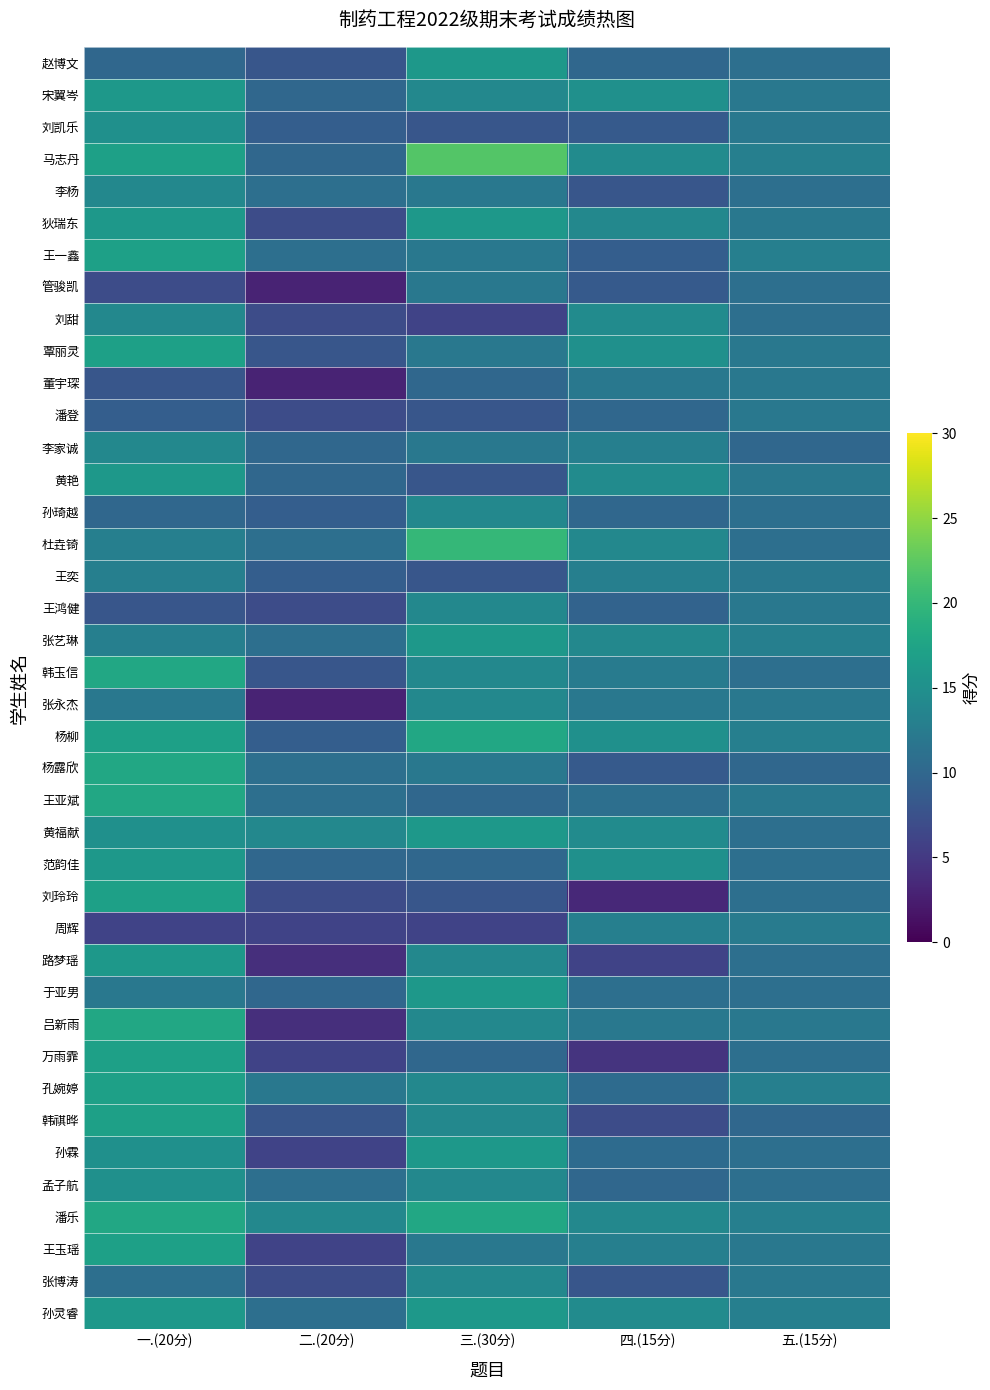

Reading right to left, extract all data points from this chart.

赵博文: 五.(15分)=11.0	四.(15分)=10.0	三.(30分)=16.0	二.(20分)=8.0	一.(20分)=10.0
宋翼岑: 五.(15分)=12.0	四.(15分)=15.0	三.(30分)=14.0	二.(20分)=10.0	一.(20分)=16.0
刘凯乐: 五.(15分)=12.0	四.(15分)=8.5	三.(30分)=8.0	二.(20分)=9.0	一.(20分)=15.0
马志丹: 五.(15分)=13.0	四.(15分)=14.5	三.(30分)=22.0	二.(20分)=10.0	一.(20分)=17.0
李杨: 五.(15分)=11.0	四.(15分)=8.0	三.(30分)=12.0	二.(20分)=11.0	一.(20分)=14.0
狄瑞东: 五.(15分)=12.0	四.(15分)=14.0	三.(30分)=16.0	二.(20分)=7.0	一.(20分)=16.0
王一鑫: 五.(15分)=13.0	四.(15分)=9.0	三.(30分)=12.0	二.(20分)=11.0	一.(20分)=17.0
管骏凯: 五.(15分)=11.0	四.(15分)=8.5	三.(30分)=12.0	二.(20分)=3.0	一.(20分)=7.0
刘甜: 五.(15分)=11.0	四.(15分)=14.5	三.(30分)=6.0	二.(20分)=7.0	一.(20分)=14.0
覃丽灵: 五.(15分)=12.0	四.(15分)=15.0	三.(30分)=12.0	二.(20分)=8.0	一.(20分)=17.0
董宇琛: 五.(15分)=12.0	四.(15分)=12.0	三.(30分)=10.0	二.(20分)=3.0	一.(20分)=8.0
潘登: 五.(15分)=12.0	四.(15分)=10.0	三.(30分)=8.0	二.(20分)=7.0	一.(20分)=9.0
李家诚: 五.(15分)=10.0	四.(15分)=13.0	三.(30分)=12.0	二.(20分)=10.0	一.(20分)=14.0
黄艳: 五.(15分)=12.0	四.(15分)=14.5	三.(30分)=8.0	二.(20分)=10.0	一.(20分)=16.0
孙琦越: 五.(15分)=11.0	四.(15分)=10.0	三.(30分)=14.0	二.(20分)=9.0	一.(20分)=10.0
杜垚锜: 五.(15分)=11.0	四.(15分)=14.0	三.(30分)=20.0	二.(20分)=11.0	一.(20分)=13.0
王奕: 五.(15分)=12.0	四.(15分)=13.0	三.(30分)=8.0	二.(20分)=9.0	一.(20分)=13.0
王鸿健: 五.(15分)=12.0	四.(15分)=9.5	三.(30分)=14.0	二.(20分)=7.0	一.(20分)=8.0
张艺琳: 五.(15分)=13.0	四.(15分)=14.0	三.(30分)=16.0	二.(20分)=11.0	一.(20分)=13.0
韩玉信: 五.(15分)=11.0	四.(15分)=12.5	三.(30分)=14.0	二.(20分)=8.0	一.(20分)=18.0
张永杰: 五.(15分)=12.0	四.(15分)=12.0	三.(30分)=14.0	二.(20分)=3.0	一.(20分)=12.0
杨柳: 五.(15分)=13.0	四.(15分)=15.0	三.(30分)=18.0	二.(20分)=9.0	一.(20分)=17.0
杨露欣: 五.(15分)=10.0	四.(15分)=8.5	三.(30分)=12.0	二.(20分)=11.0	一.(20分)=18.0
王亚斌: 五.(15分)=12.0	四.(15分)=11.0	三.(30分)=10.0	二.(20分)=11.0	一.(20分)=18.0
黄福献: 五.(15分)=11.0	四.(15分)=14.5	三.(30分)=16.0	二.(20分)=14.0	一.(20分)=15.0
范韵佳: 五.(15分)=11.0	四.(15分)=15.0	三.(30分)=10.0	二.(20分)=10.0	一.(20分)=16.0
刘玲玲: 五.(15分)=11.0	四.(15分)=3.5	三.(30分)=8.0	二.(20分)=7.0	一.(20分)=17.0
周辉: 五.(15分)=12.5	四.(15分)=13.0	三.(30分)=6.0	二.(20分)=6.0	一.(20分)=6.0
路梦瑶: 五.(15分)=11.0	四.(15分)=6.0	三.(30分)=14.0	二.(20分)=4.0	一.(20分)=16.0
于亚男: 五.(15分)=11.0	四.(15分)=11.0	三.(30分)=16.0	二.(20分)=10.0	一.(20分)=12.0
吕新雨: 五.(15分)=12.0	四.(15分)=12.0	三.(30分)=14.0	二.(20分)=4.0	一.(20分)=18.0
万雨霏: 五.(15分)=11.0	四.(15分)=4.5	三.(30分)=10.0	二.(20分)=6.0	一.(20分)=17.0
孔婉婷: 五.(15分)=13.0	四.(15分)=10.5	三.(30分)=14.0	二.(20分)=12.0	一.(20分)=17.0
韩祺晔: 五.(15分)=10.0	四.(15分)=7.0	三.(30分)=14.0	二.(20分)=8.0	一.(20分)=17.0
孙霖: 五.(15分)=11.0	四.(15分)=10.5	三.(30分)=16.0	二.(20分)=6.0	一.(20分)=15.0
孟子航: 五.(15分)=11.0	四.(15分)=10.0	三.(30分)=14.0	二.(20分)=11.0	一.(20分)=15.0
潘乐: 五.(15分)=13.0	四.(15分)=14.0	三.(30分)=18.0	二.(20分)=14.0	一.(20分)=18.0
王玉瑶: 五.(15分)=12.0	四.(15分)=13.0	三.(30分)=12.0	二.(20分)=6.0	一.(20分)=17.0
张博涛: 五.(15分)=12.0	四.(15分)=8.0	三.(30分)=14.0	二.(20分)=7.0	一.(20分)=11.0
孙灵睿: 五.(15分)=13.0	四.(15分)=14.5	三.(30分)=16.0	二.(20分)=11.0	一.(20分)=16.0